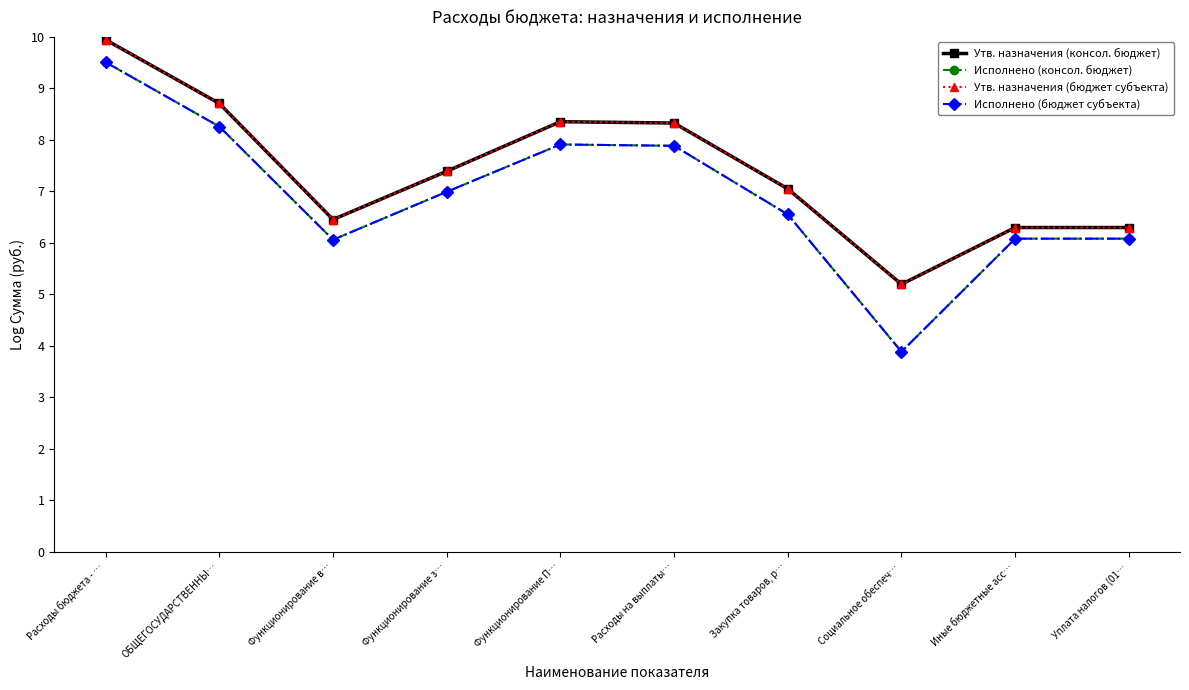

How many values in the Исполнено (бюджет субъекта) series exceed 6?

9